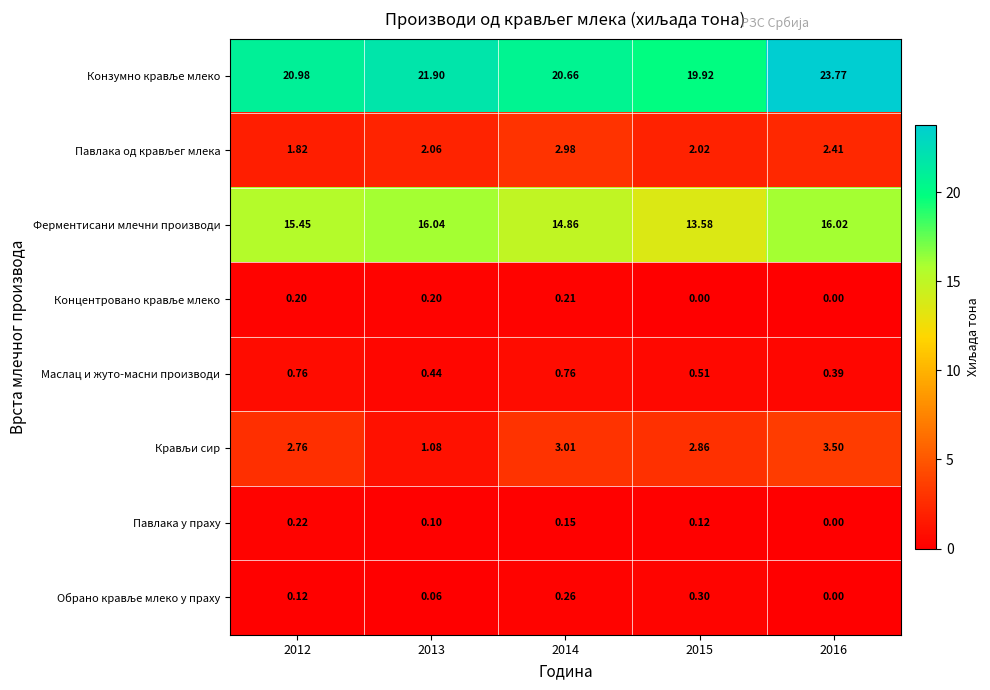

List the series in order of their peak value, lowest first.

Концентровано кравље млеко, Павлака у праху, Обрано кравље млеко у праху, Маслац и жуто-масни производи, Павлака од крављег млека, Крављи сир, Ферментисани млечни производи, Конзумно кравље млеко